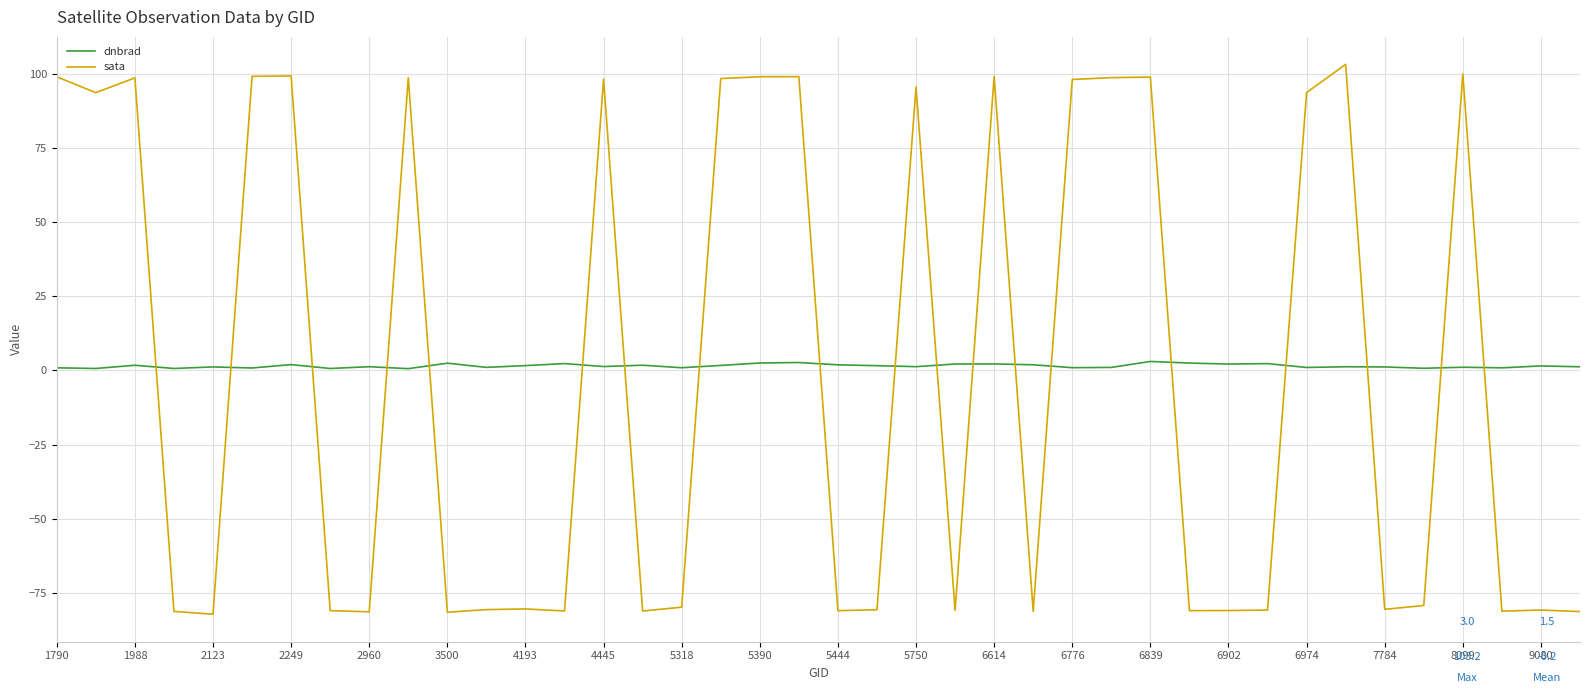

What are all the series names shown in the legend?

dnbrad, sata